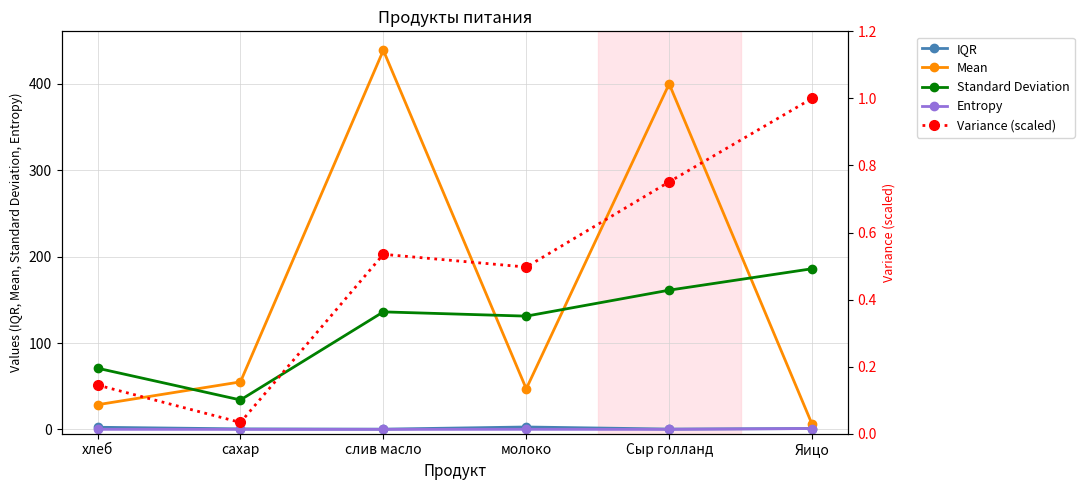

What is the average value of the Entropy series?

0.2